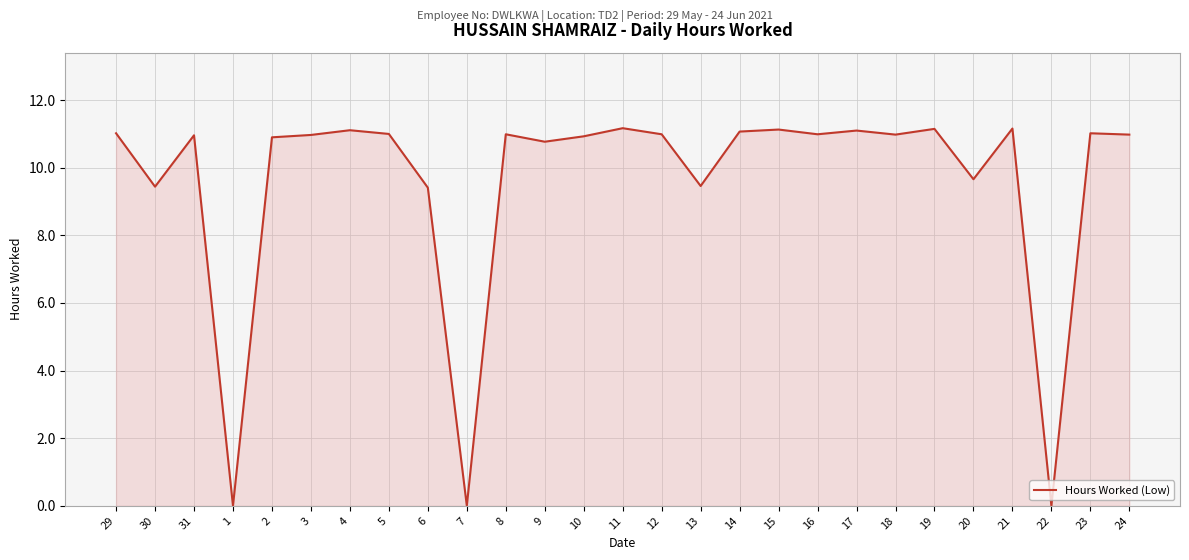

The chart shows a value of 19.3 at 12. True or false?

False